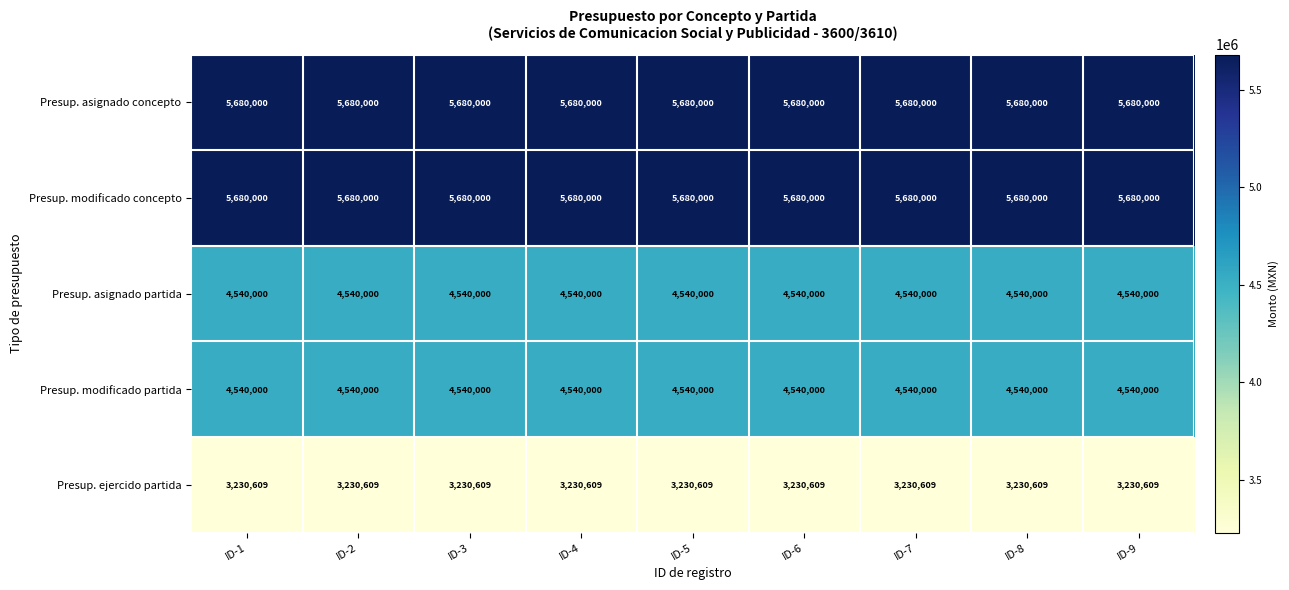

What is the difference between the highest and lowest values at ID-7?

2449391